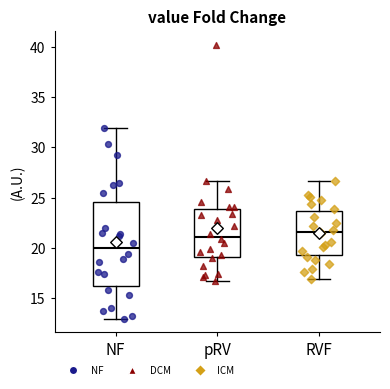

Which box is the tallest, from its lower edge to its upper edge?

NF